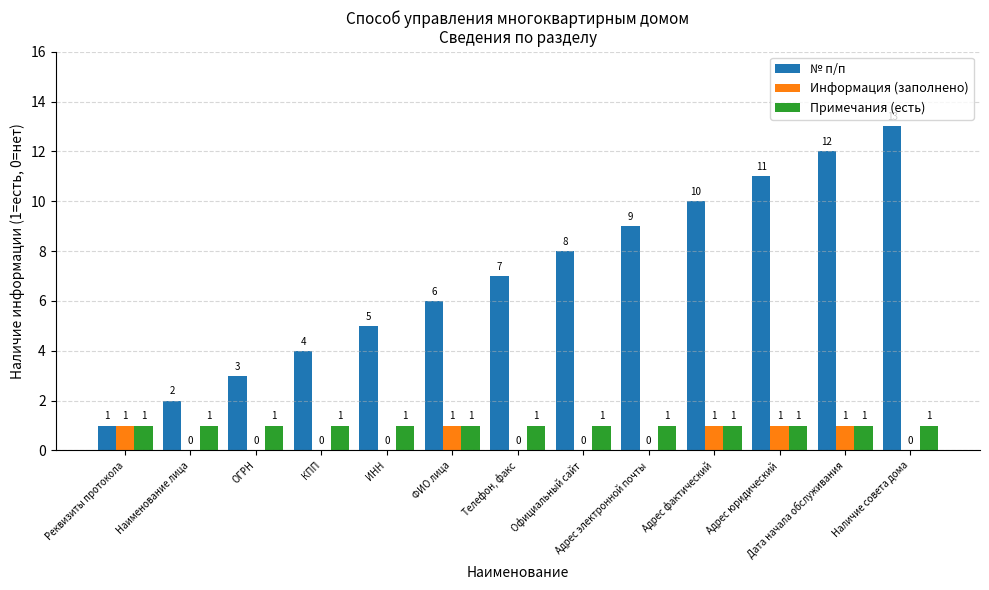

How many groups of bars are there?

13